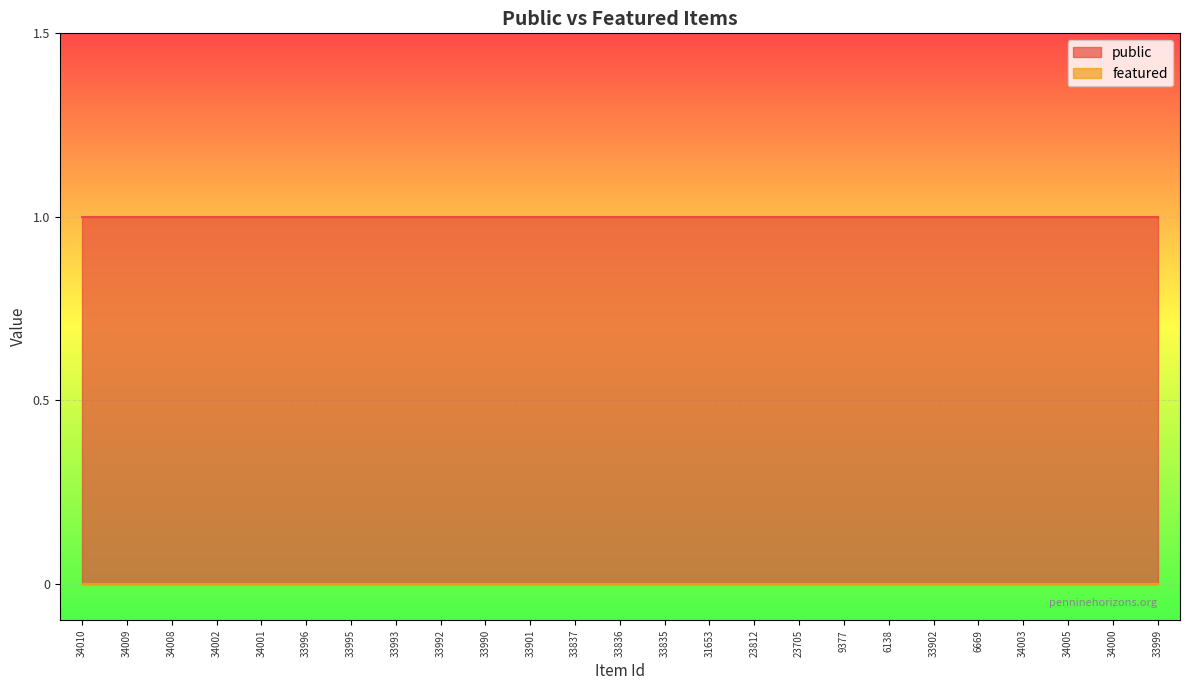

Reading left to right, list all the values displayed in this chart.

public: 34010=1	34009=1	34008=1	34002=1	34001=1	33996=1	33995=1	33993=1	33992=1	33990=1	33901=1	33837=1	33836=1	33835=1	31653=1	23812=1	23705=1	9377=1	6138=1	33902=1	6669=1	34003=1	34005=1	34000=1	33999=1
featured: 34010=0	34009=0	34008=0	34002=0	34001=0	33996=0	33995=0	33993=0	33992=0	33990=0	33901=0	33837=0	33836=0	33835=0	31653=0	23812=0	23705=0	9377=0	6138=0	33902=0	6669=0	34003=0	34005=0	34000=0	33999=0